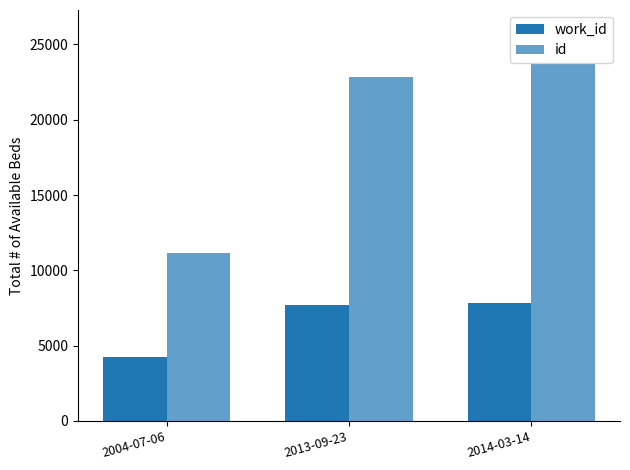

Are the bars horizontal?

No